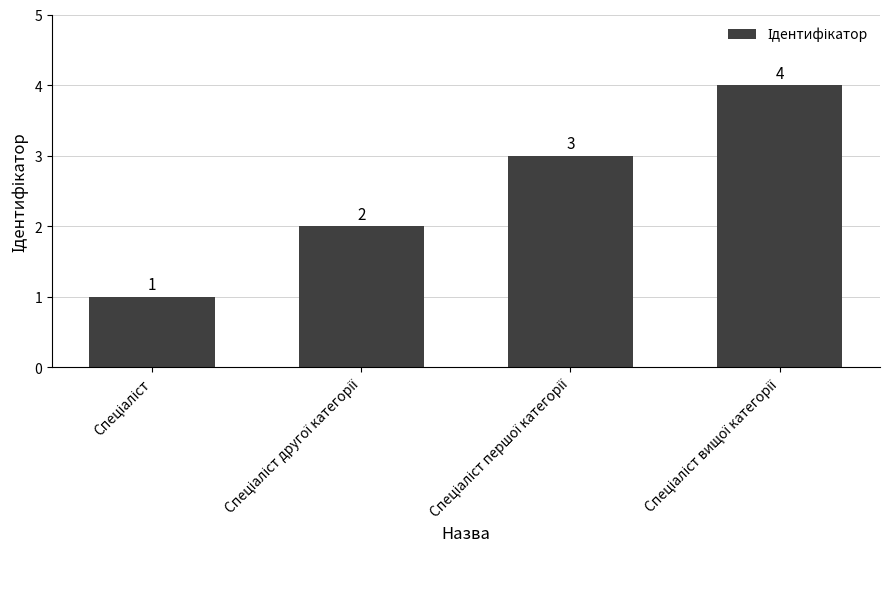

What is the sum of all values?

10